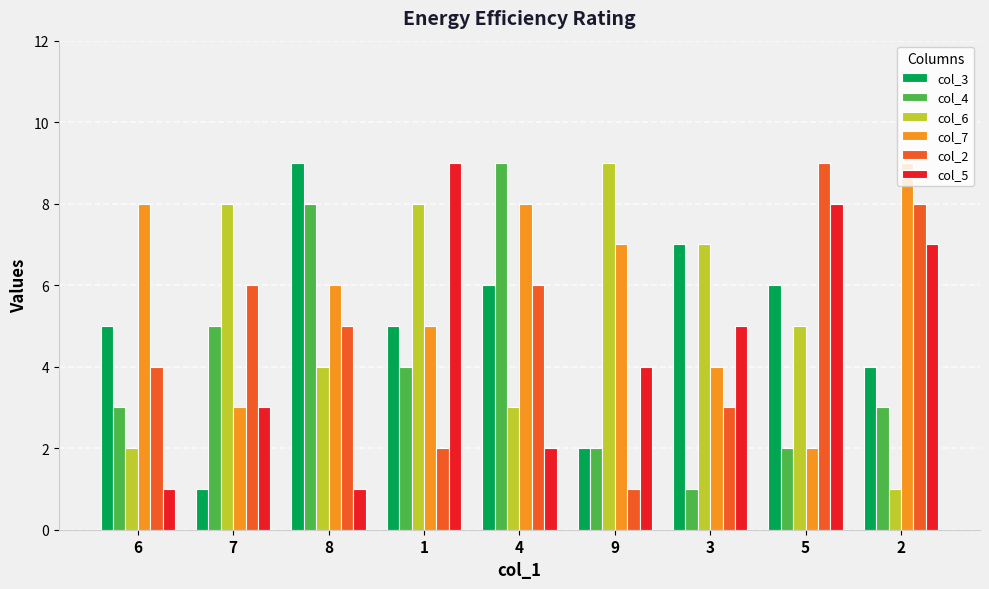

What is the difference between the col_2 values at 7 and 8?

1